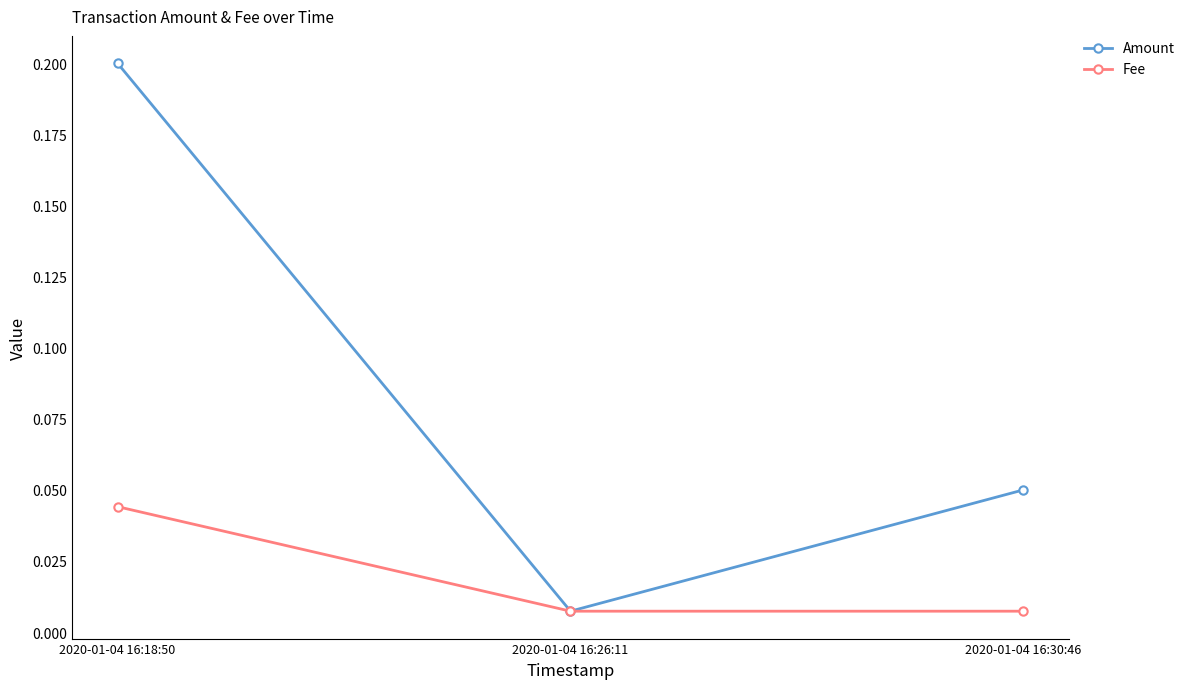

At which label does Amount reach its minimum?

2020-01-04 16:26:11